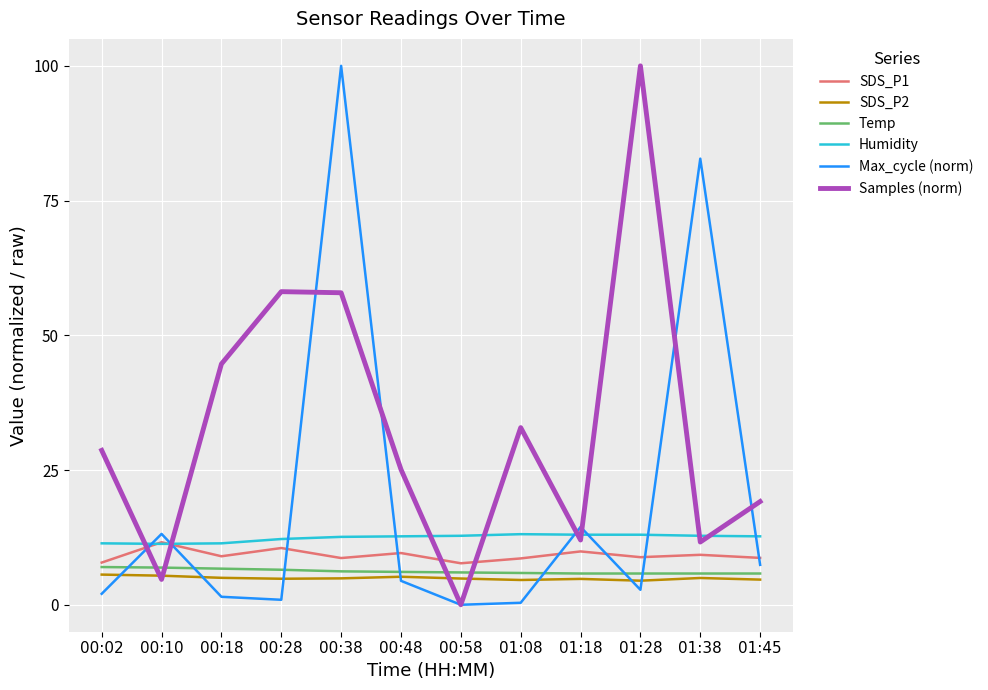

What is the difference between the maximum and minimum values in the Samples (norm) series?

100.0